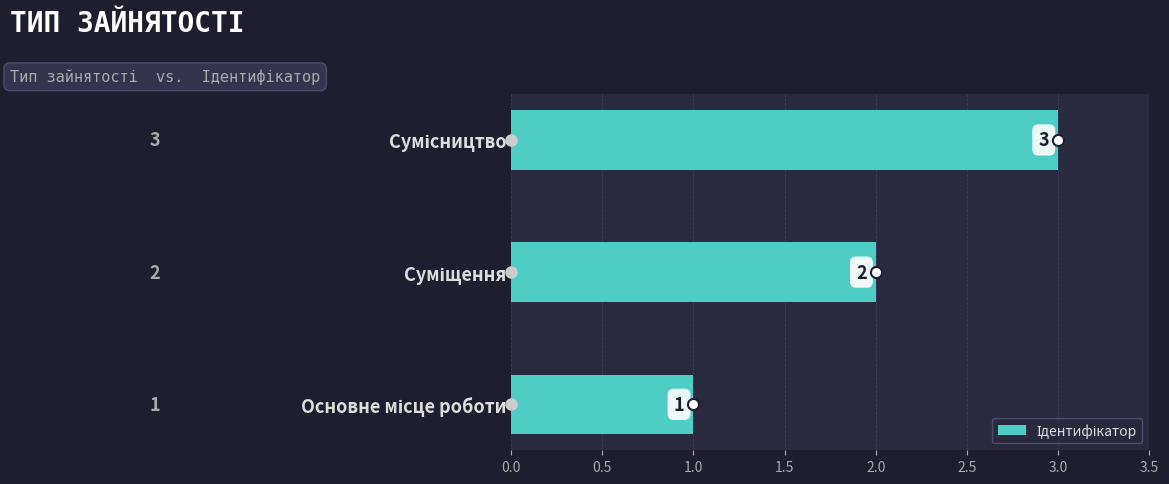

What is the sum of all values?

6